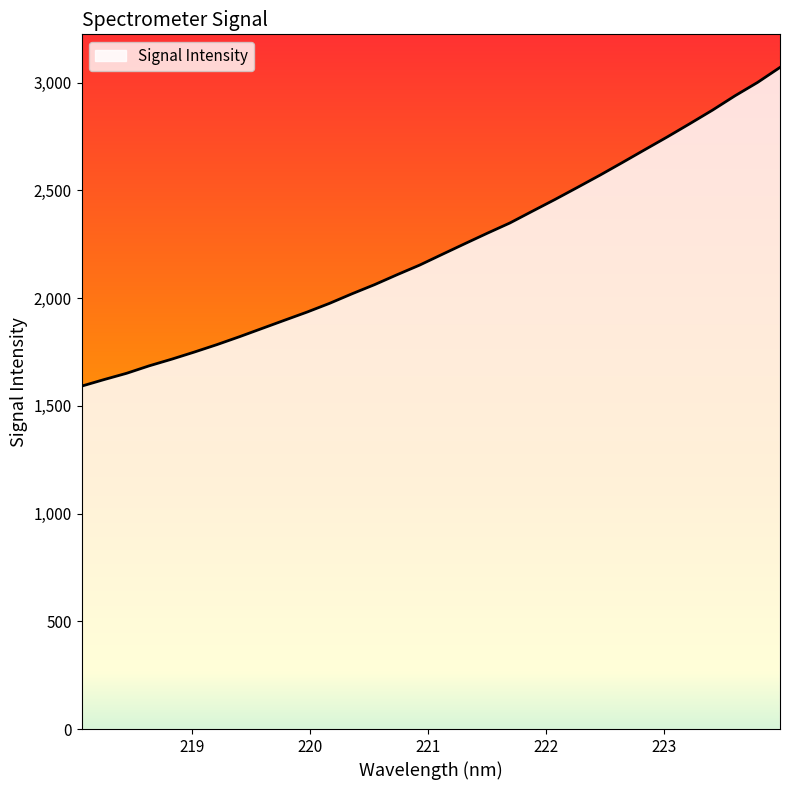

What is the minimum value shown in the chart?

1591.1